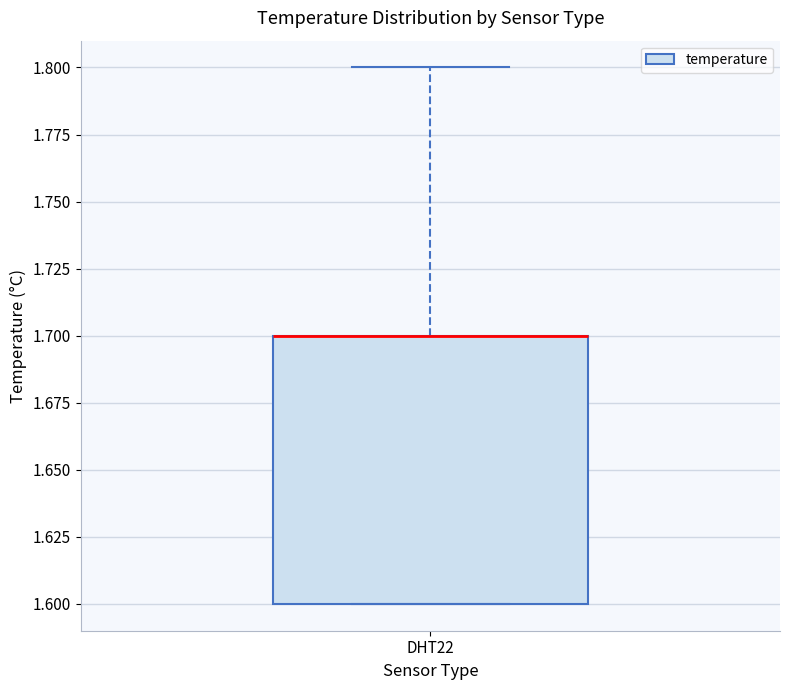

Transcribe this box plot: give where the median line is, the range the box spans, and where the two whiskers end, as read against the y-axis. The values are not printed on the chart, so give them approximately, as read against the axis.

median 1.7 (drawn on the box's upper edge), box 1.6 to 1.7, whiskers 1.6 to 1.8